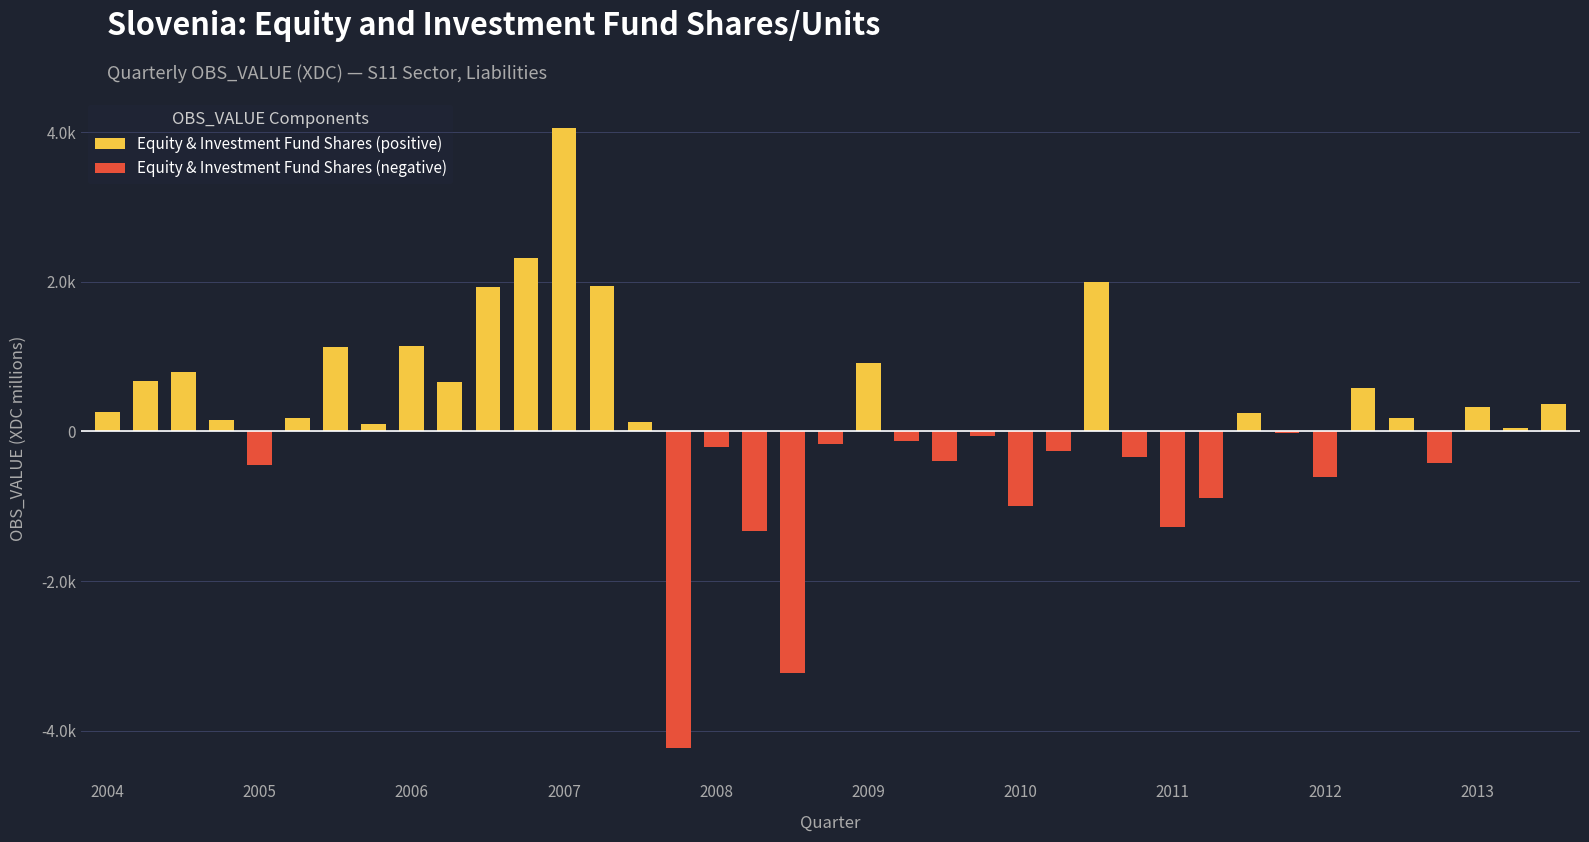

Which category has the lowest value across all series?

15